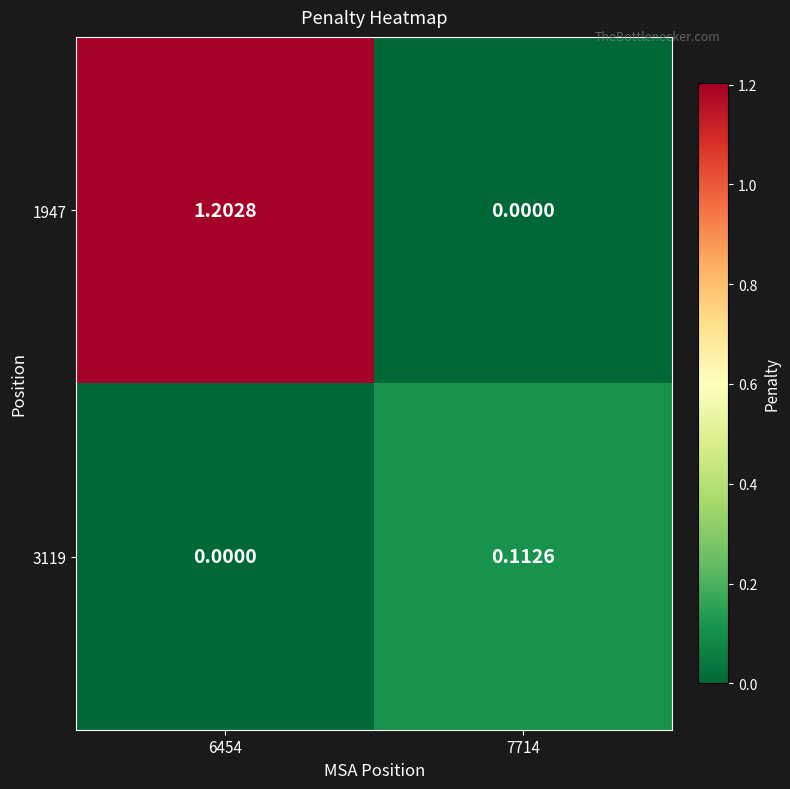

Is the value of 3119 at 7714 greater than the value of 1947 at 6454?

No